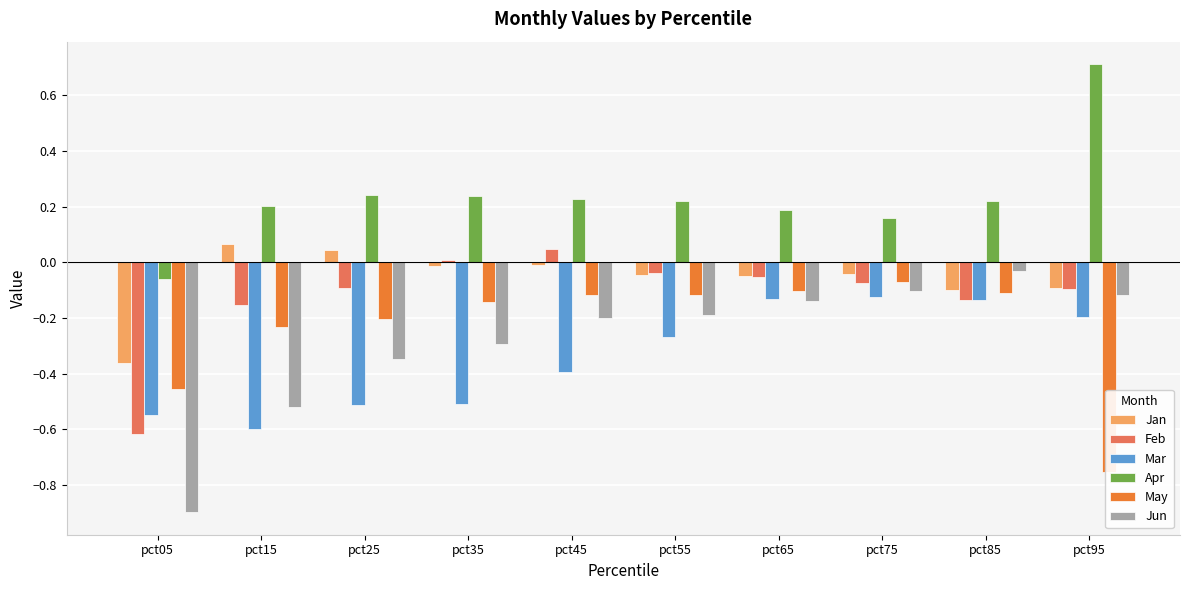

What is the sum of all Jun values?

-2.8